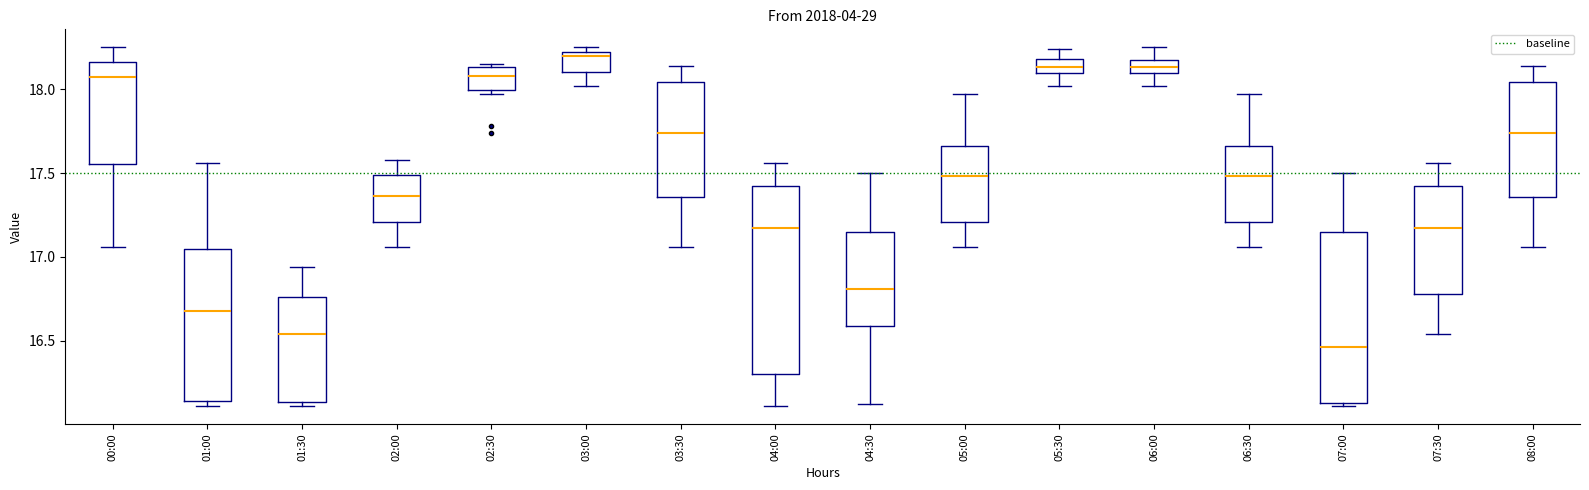

Reading left to right, read every box against the y-axis: the position of its median line, the range the box covers, and the ends of its whiskers. The values are not printed on the chart, so give them approximately, as read against the axis.

00:00: median 18.05, box 17.55 to 18.15, whiskers 17.05 to 18.25
01:00: median 16.70, box 16.15 to 17.05, whiskers 16.10 to 17.55
01:30: median 16.55, box 16.15 to 16.75, whiskers 16.10 to 16.95
02:00: median 17.35, box 17.20 to 17.50, whiskers 17.05 to 17.60
02:30: median 18.10, box 18.00 to 18.15, whiskers 17.95 to 18.15 (just above the box's upper edge)
03:00: median 18.20 (just below the box's upper edge), box 18.10 to 18.20, whiskers 18.00 to 18.25
03:30: median 17.75, box 17.35 to 18.05, whiskers 17.05 to 18.15
04:00: median 17.15, box 16.30 to 17.40, whiskers 16.10 to 17.55
04:30: median 16.80, box 16.60 to 17.15, whiskers 16.10 to 17.50
05:00: median 17.50, box 17.20 to 17.65, whiskers 17.05 to 17.95
05:30: median 18.15, box 18.10 to 18.20, whiskers 18.00 to 18.25
06:00: median 18.15, box 18.10 to 18.20, whiskers 18.00 to 18.25
06:30: median 17.50, box 17.20 to 17.65, whiskers 17.05 to 17.95
07:00: median 16.45, box 16.15 to 17.15, whiskers 16.10 to 17.50
07:30: median 17.15, box 16.80 to 17.40, whiskers 16.55 to 17.55
08:00: median 17.75, box 17.35 to 18.05, whiskers 17.05 to 18.15